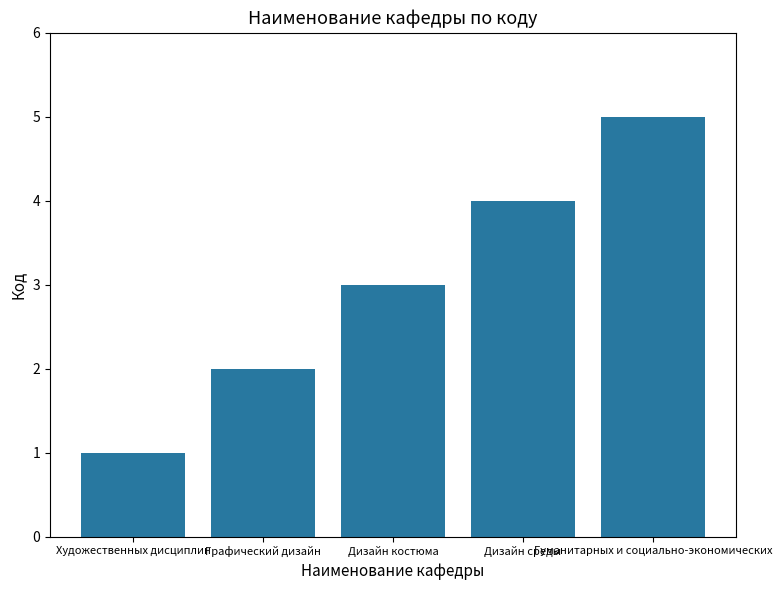

What is the difference between the maximum and minimum values?

4